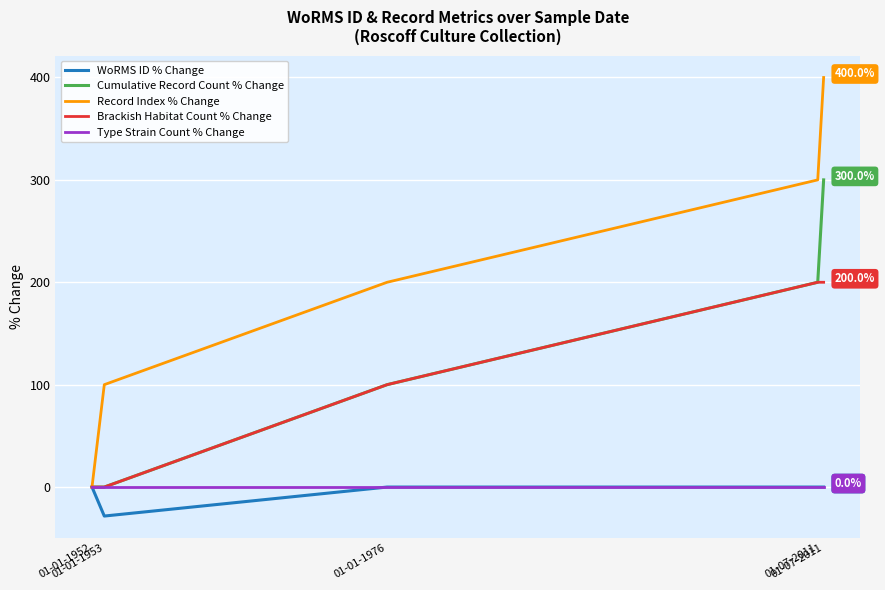

What is the difference between the maximum and minimum values in the Record Index % Change series?

400.0